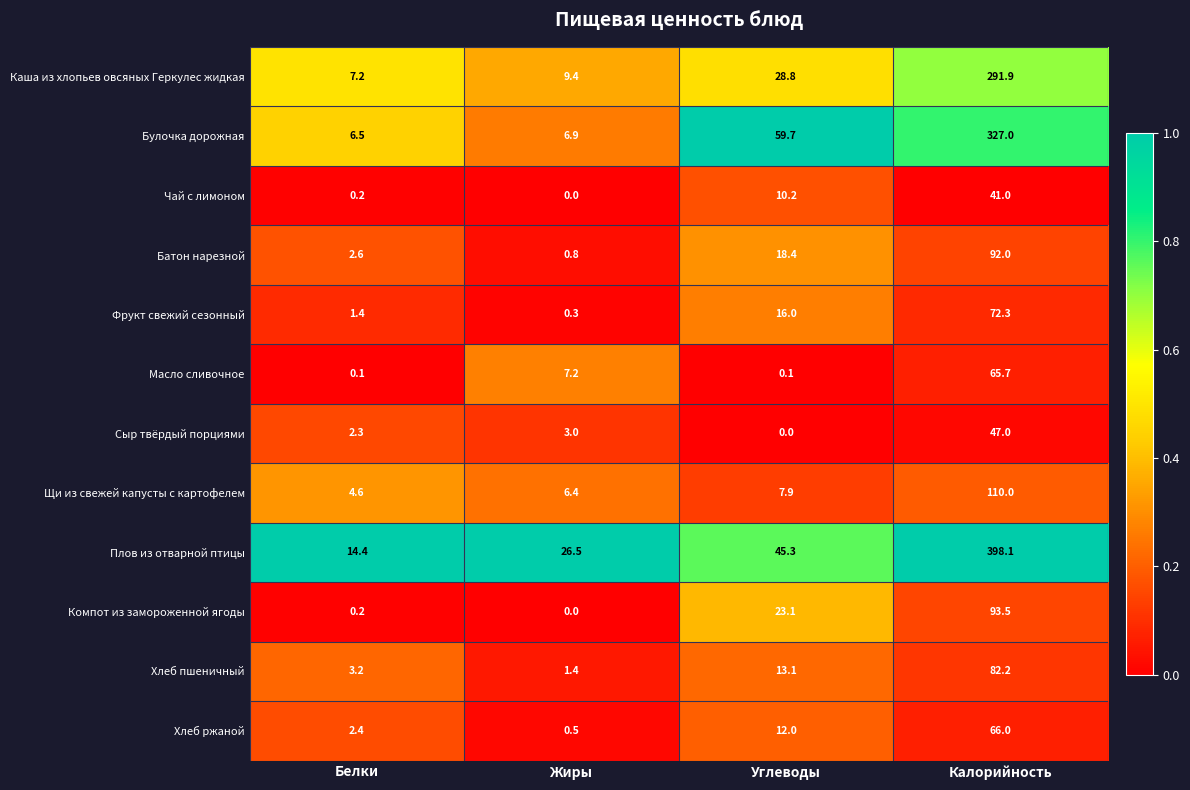

The value of Каша из хлопьев овсяных Геркулес жидкая at Жиры is 2.8. True or false?

False